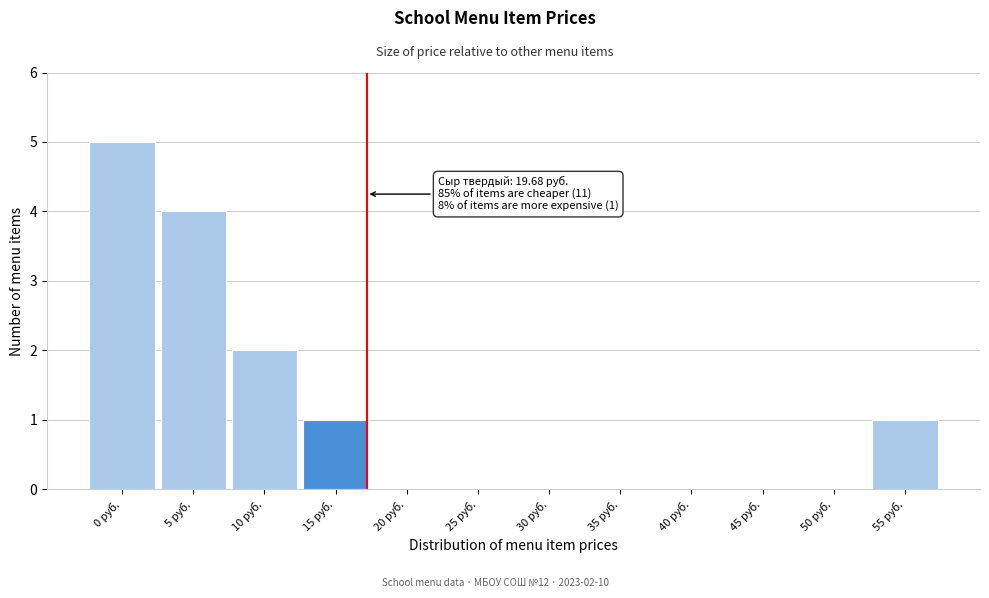

Reading left to right, extract all data points from this chart.

0 руб.=5	5 руб.=4	10 руб.=2	15 руб.=1	20 руб.=0	25 руб.=0	30 руб.=0	35 руб.=0	40 руб.=0	45 руб.=0	50 руб.=0	55 руб.=1